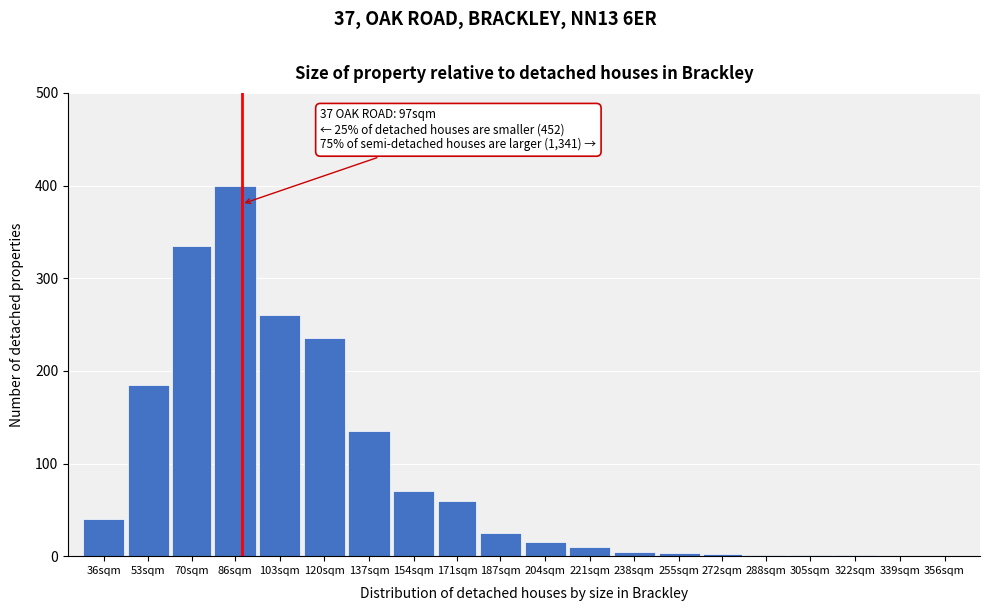

What is the greatest value displayed?

400